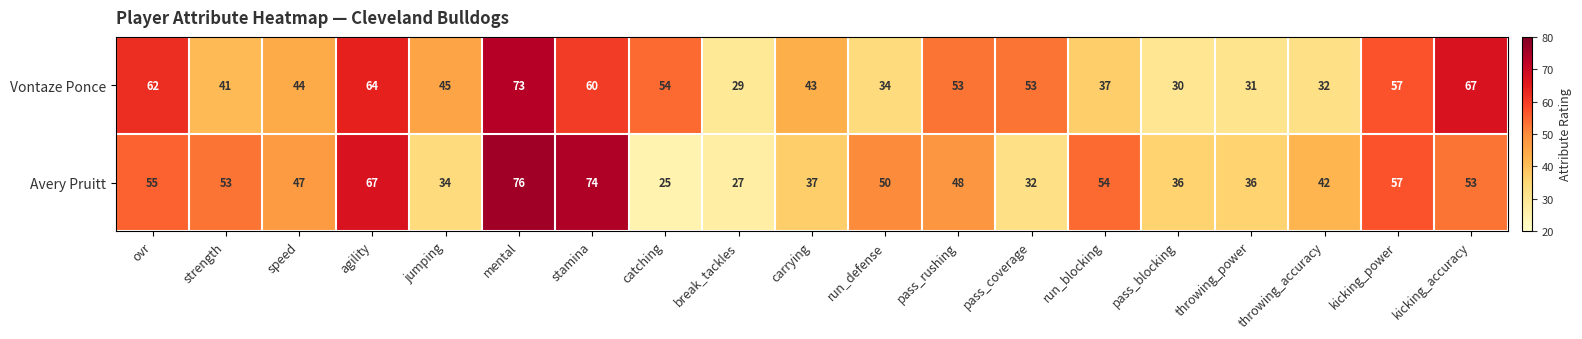

What value does the Vontaze Ponce series have at catching?

54